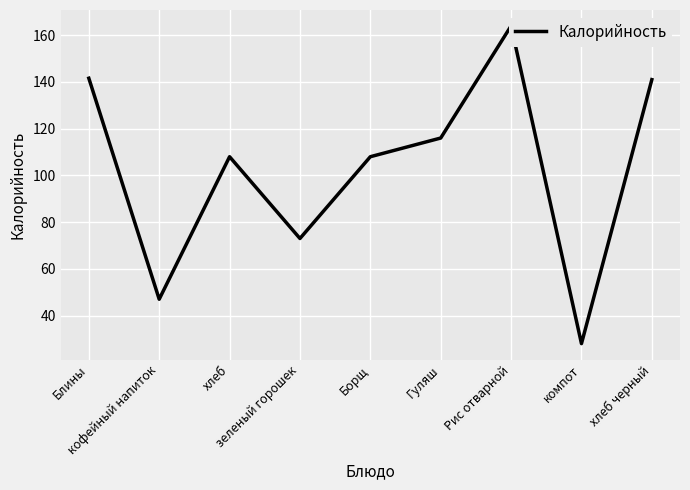

What is the maximum value shown in the chart?

164.0